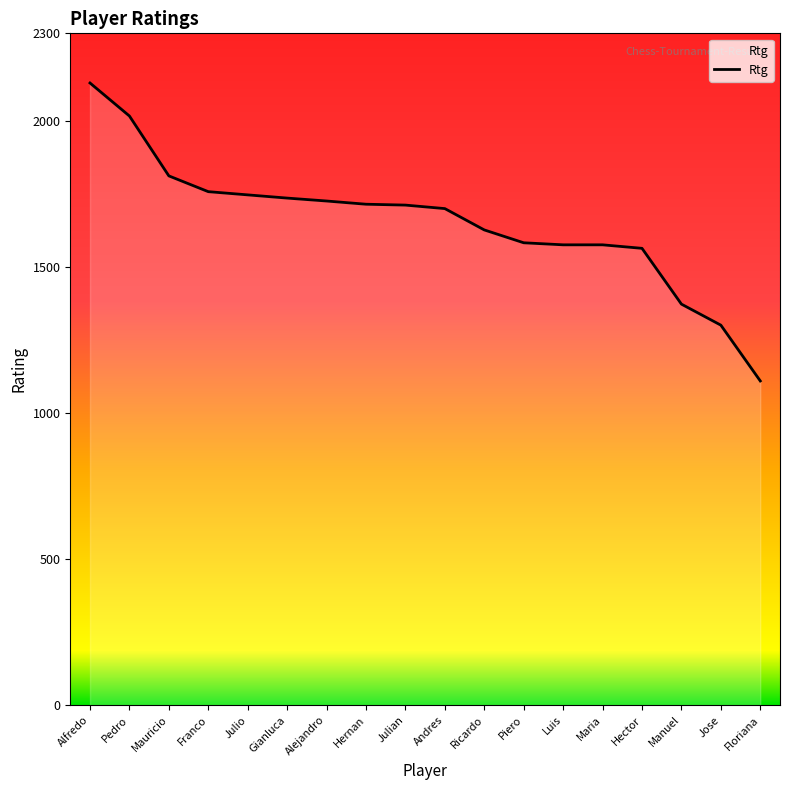

The value at Floriana is 1110. True or false?

True